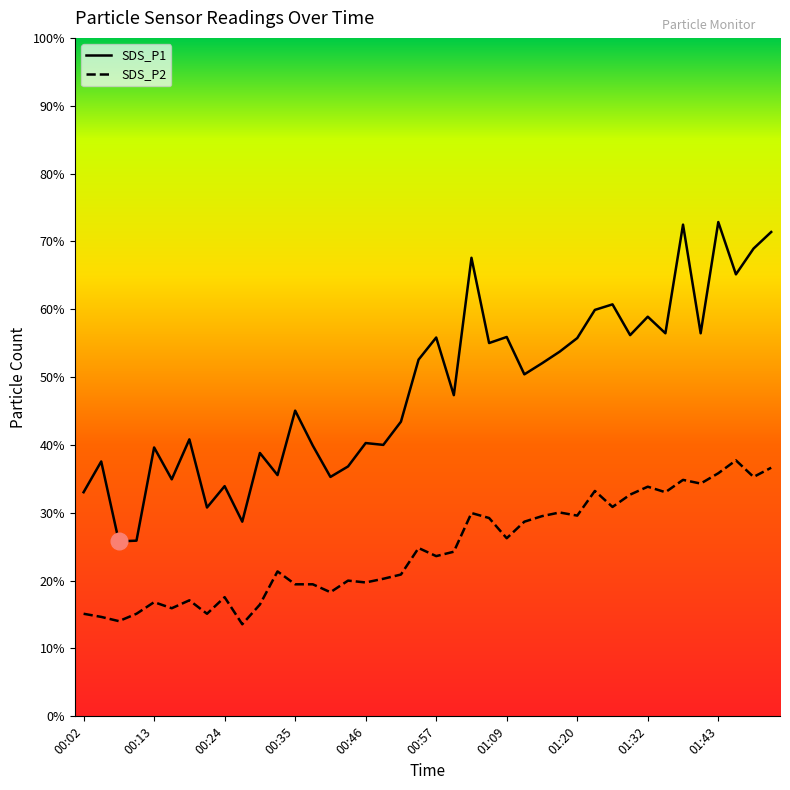

At which category does the chart reach its peak across all series?

01:43